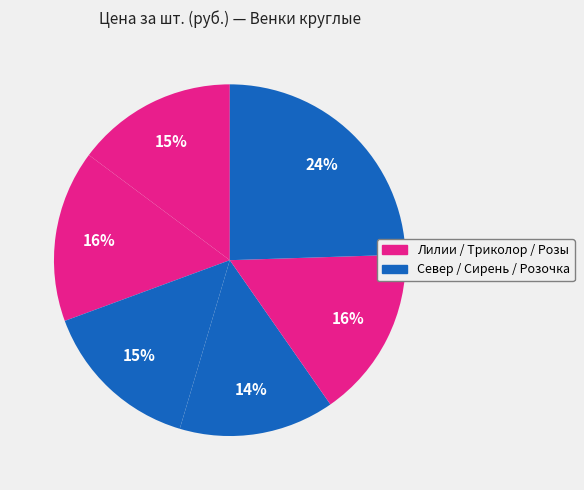

How many segments does this pie chart have?

6